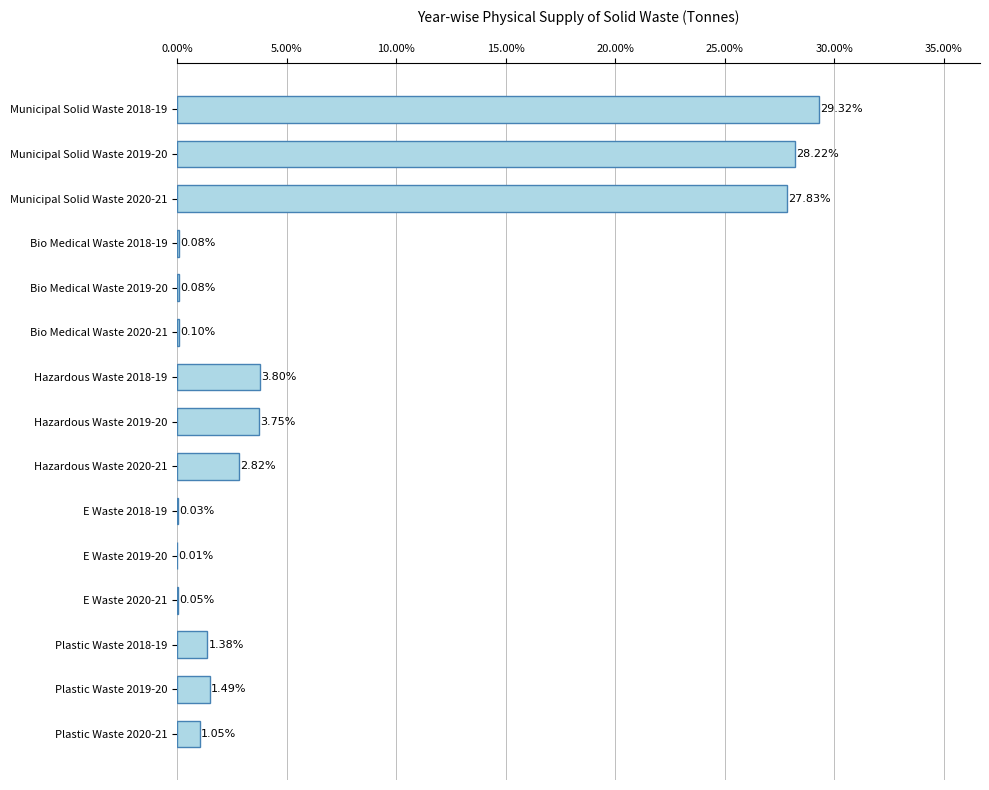

What is the change in value from Municipal Solid Waste 2019-20 to E Waste 2020-21?

-28.2